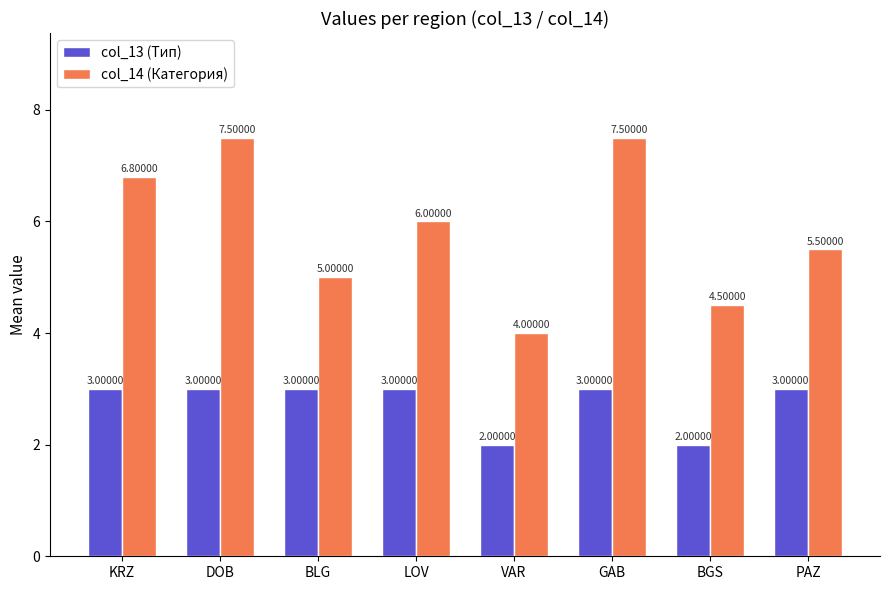

How many values in the col_14 (Категория) series are below 6?

4